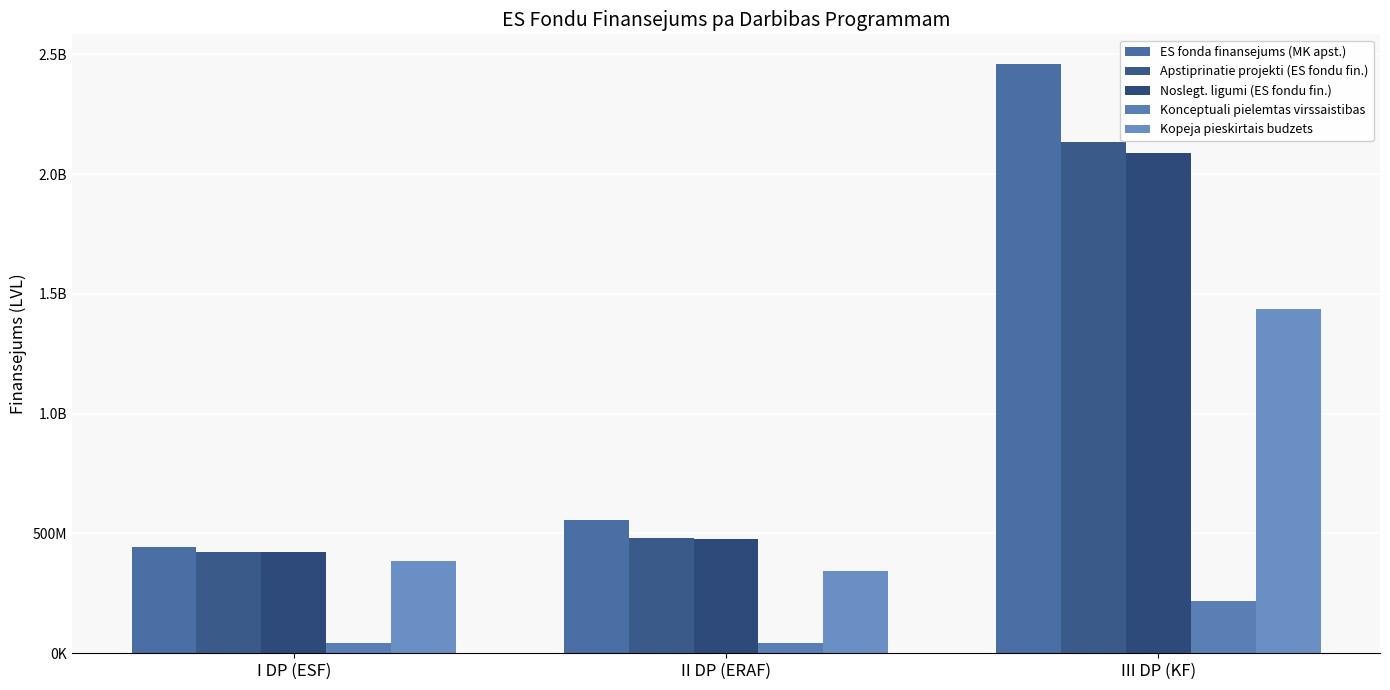

Rank the series at II DP (ERAF) from lowest to highest value.

Konceptuali pielemtas virssaistibas, Kopeja pieskirtais budzets, Noslegt. ligumi (ES fondu fin.), Apstiprinatie projekti (ES fondu fin.), ES fonda finansejums (MK apst.)